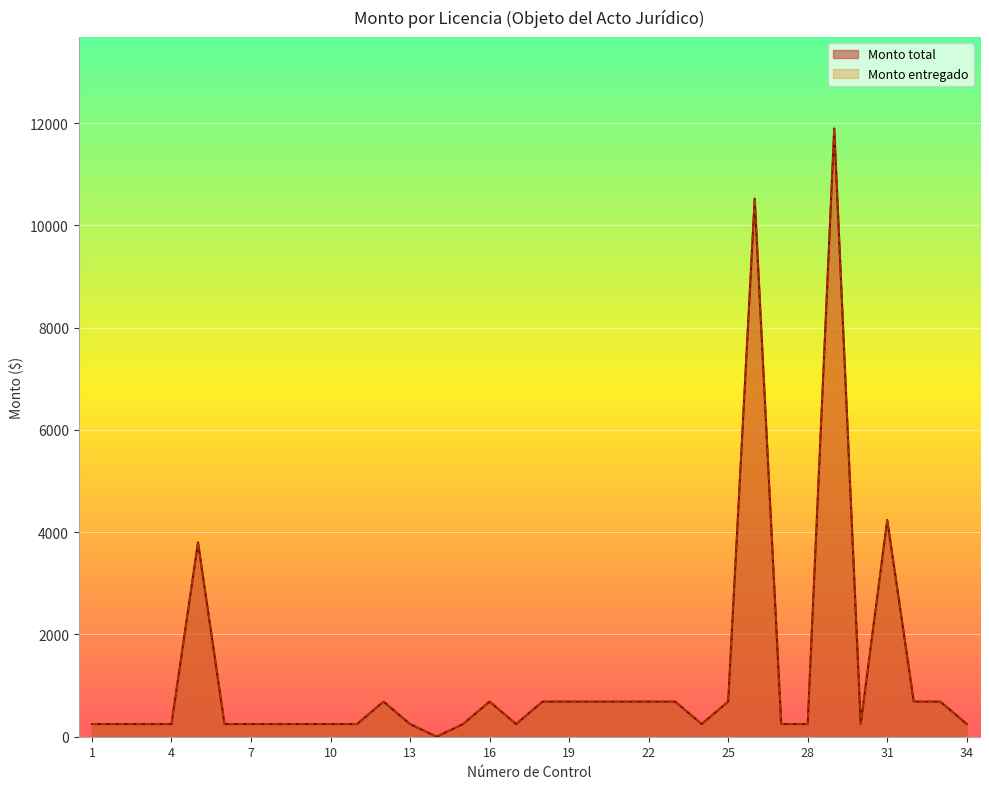

List the series in order of their peak value, lowest first.

Monto total, Monto entregado